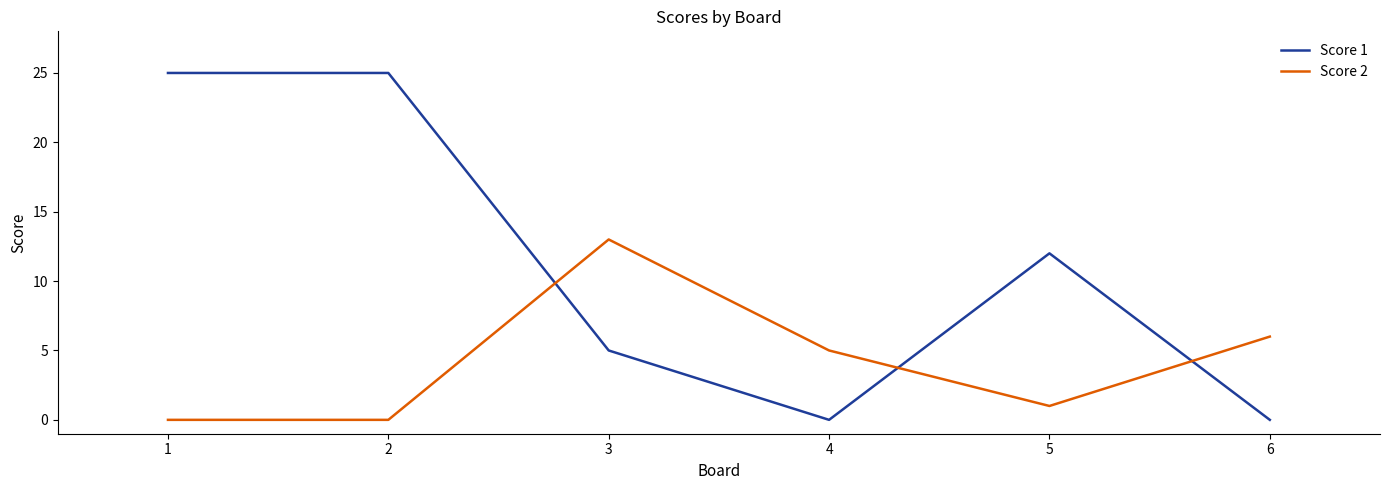

True or false: Score 1 has more than 2 interior local peaks.

False